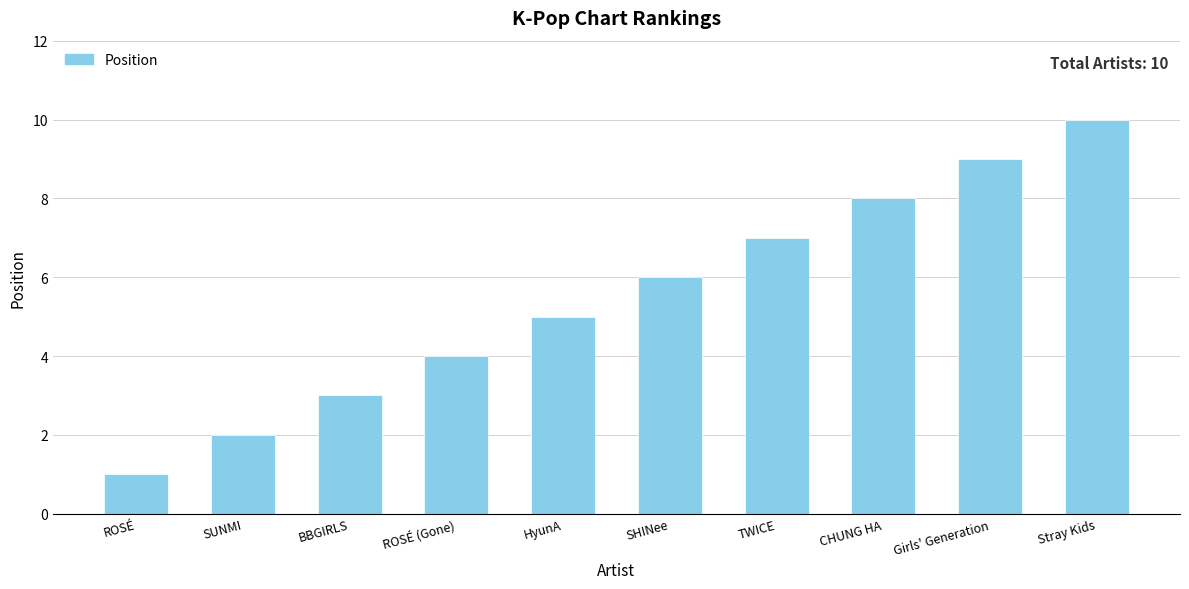

What is the label of the 6th bar from the left?

SHINee